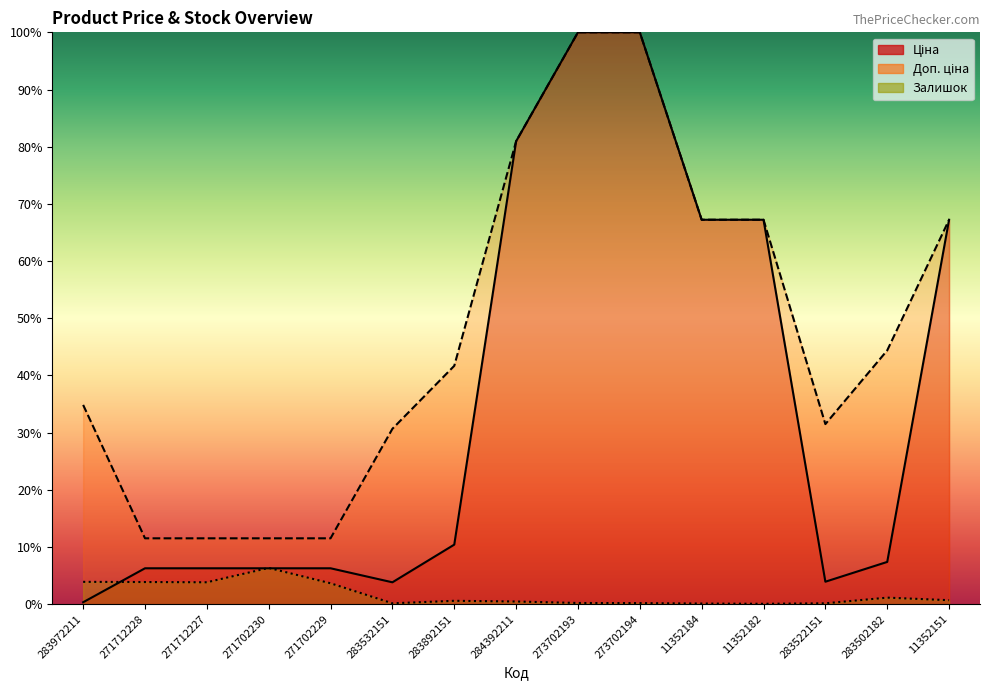

Rank the categories by Доп. ціна value from lowest to highest.

271712228, 271712227, 271702230, 271702229, 283532151, 283522151, 283972211, 283892151, 283502182, 11352184, 11352182, 11352151, 284392211, 273702193, 273702194